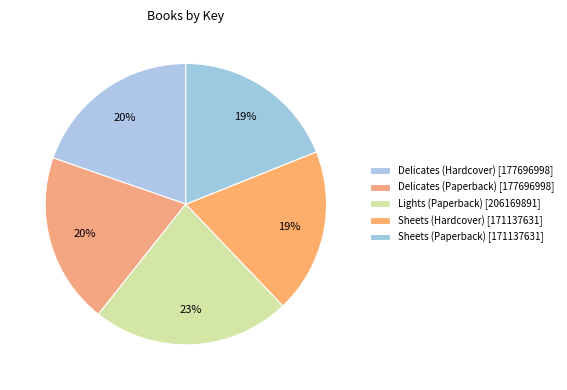

Rank the categories by value from highest to lowest.

Lights (Paperback), Delicates (Hardcover), Delicates (Paperback), Sheets (Hardcover), Sheets (Paperback)